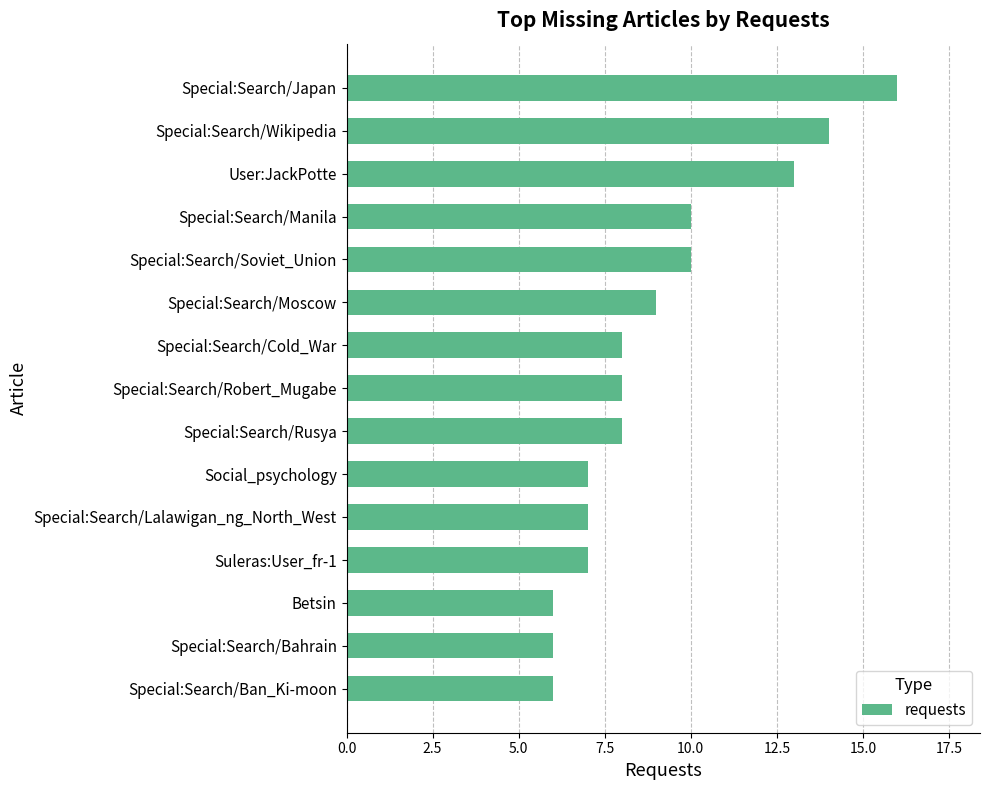

What position from the bottom is Special:Search/Japan?

15